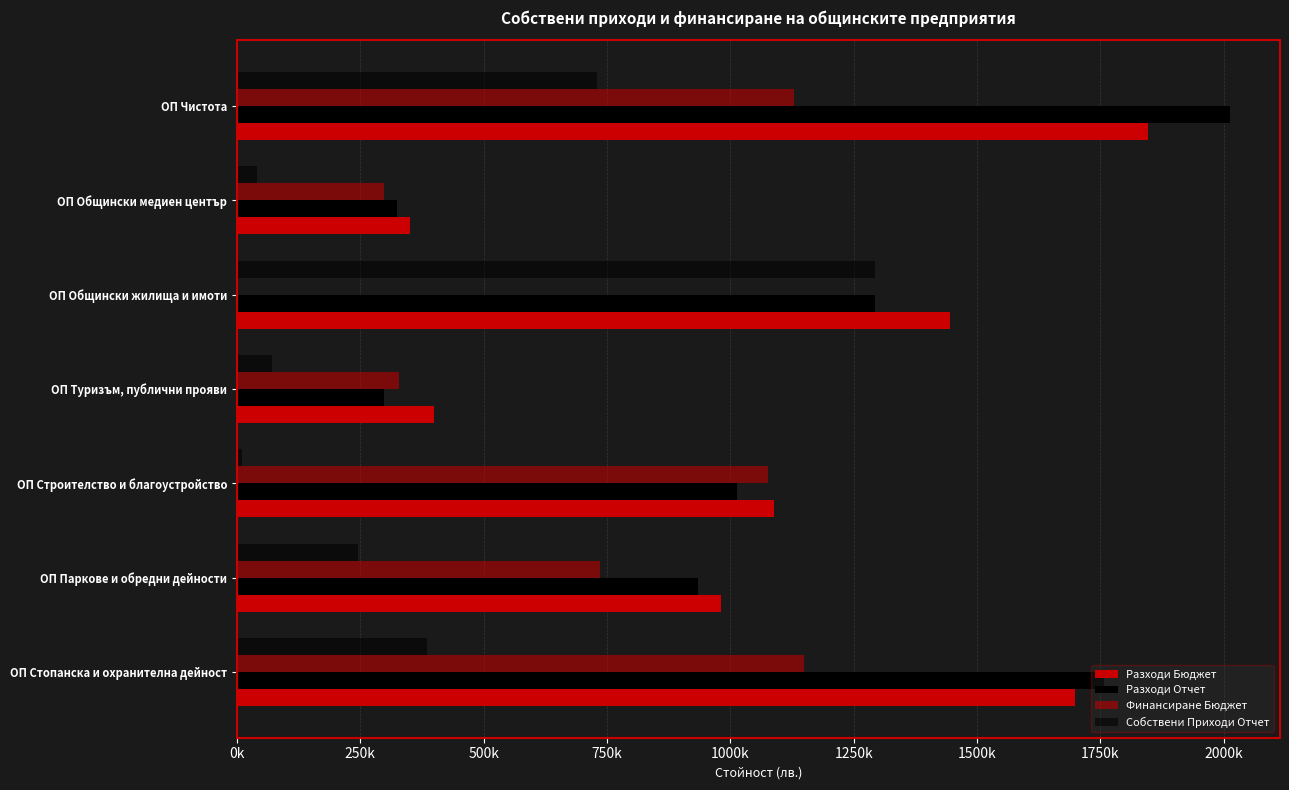

Which series has the largest range (max minus min)?

Разходи Отчет